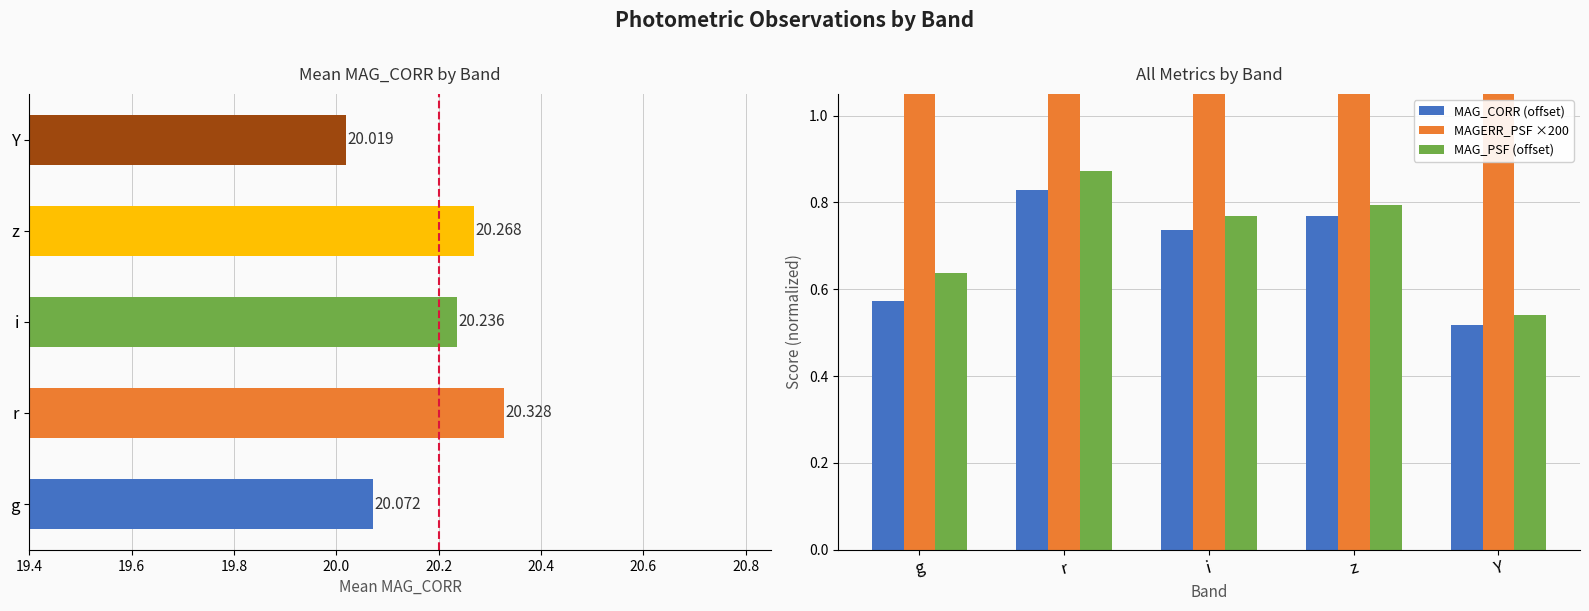

At how many categories does at least one series exceed 7?

1